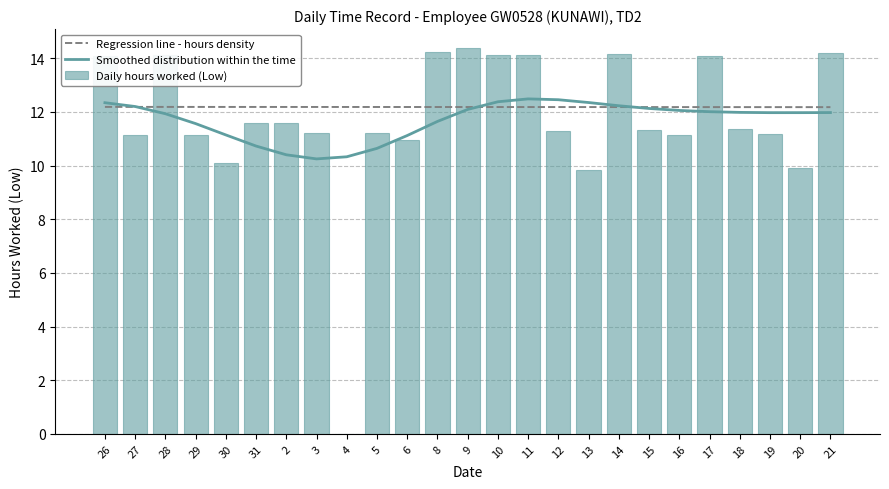

What is the label of the 7th bar from the right?

15